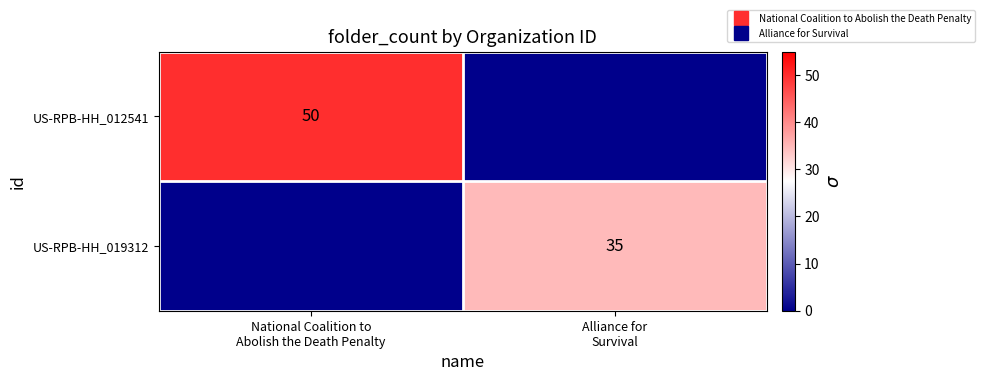

Count the number of data series in this chart.

2